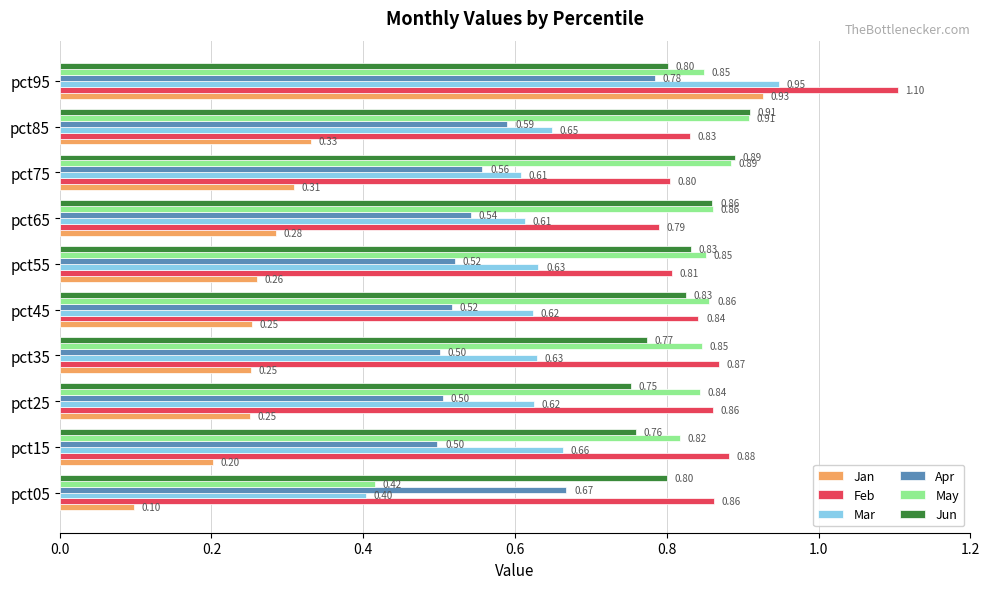

Which series has the largest total across all categories?

Feb